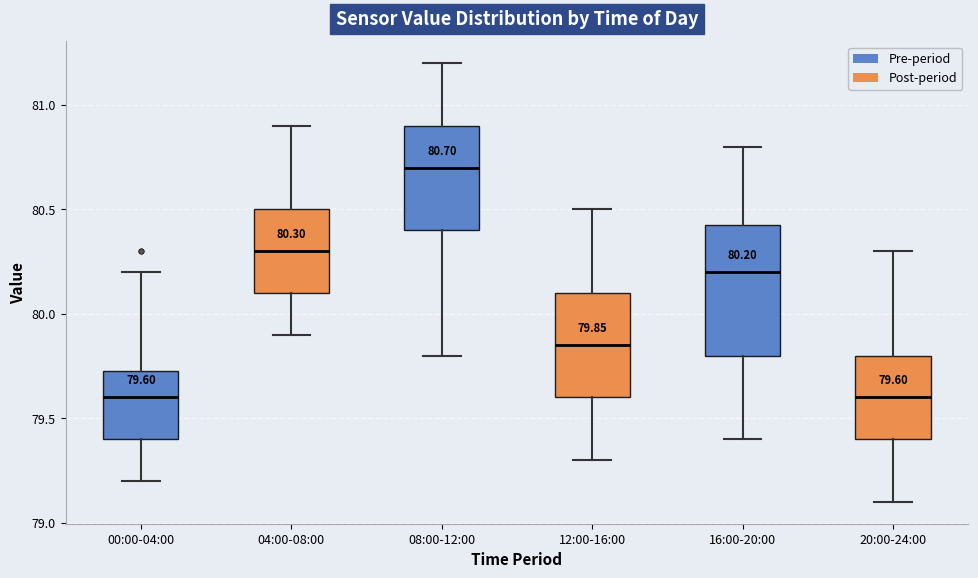

Comparing the boxes themselves (not the whiskers), which one is the tallest?

16:00-20:00